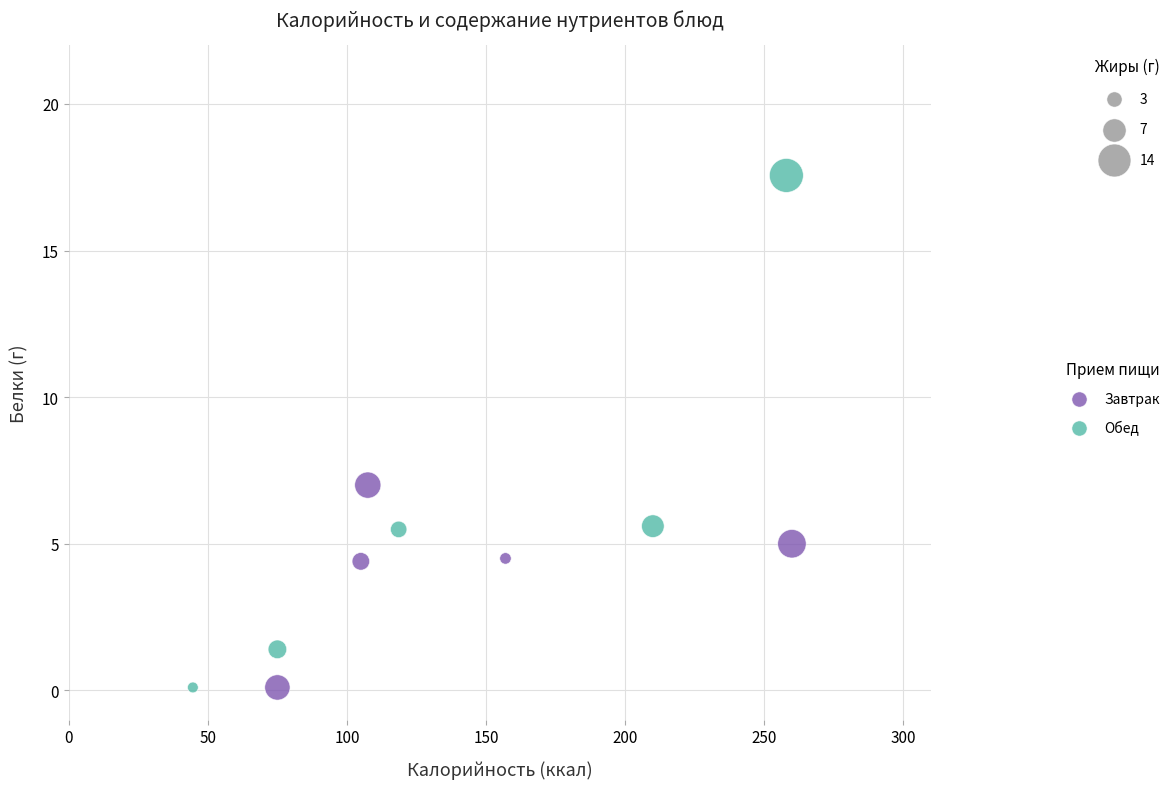

Which series has the largest Y range (max minus min)?

Обед